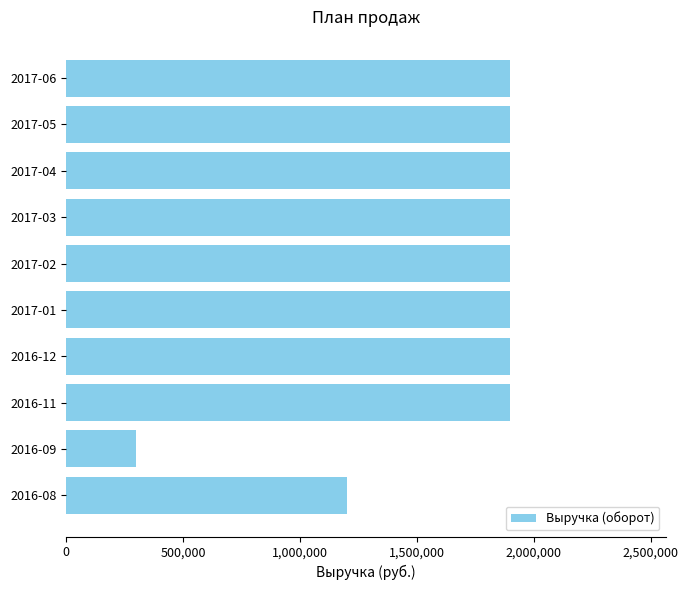

What is the difference between the maximum and minimum values?

1600000